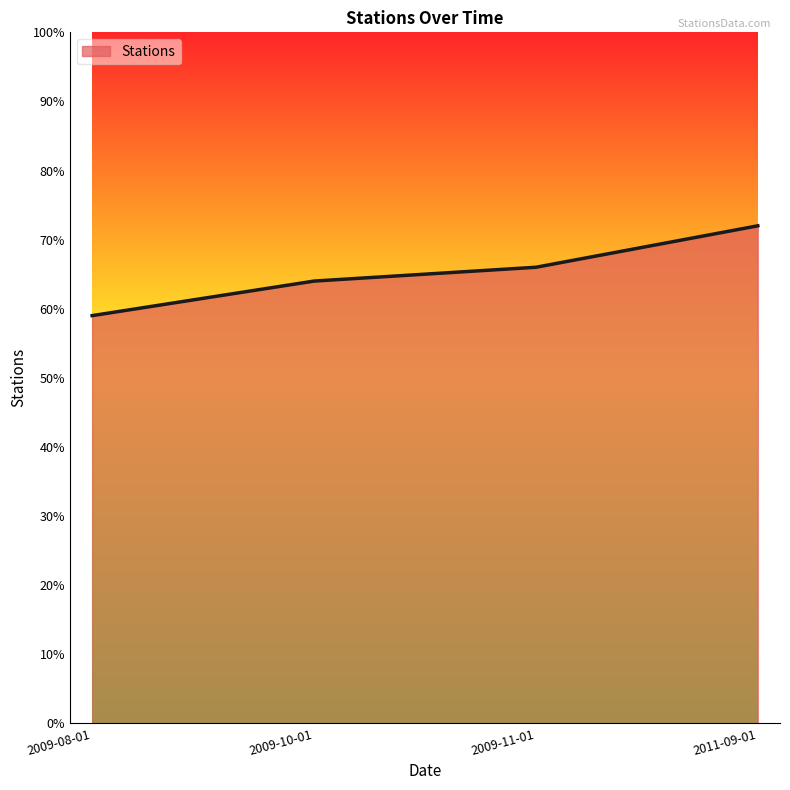

List the labels in order of value, largest first.

2011-09-01, 2009-11-01, 2009-10-01, 2009-08-01